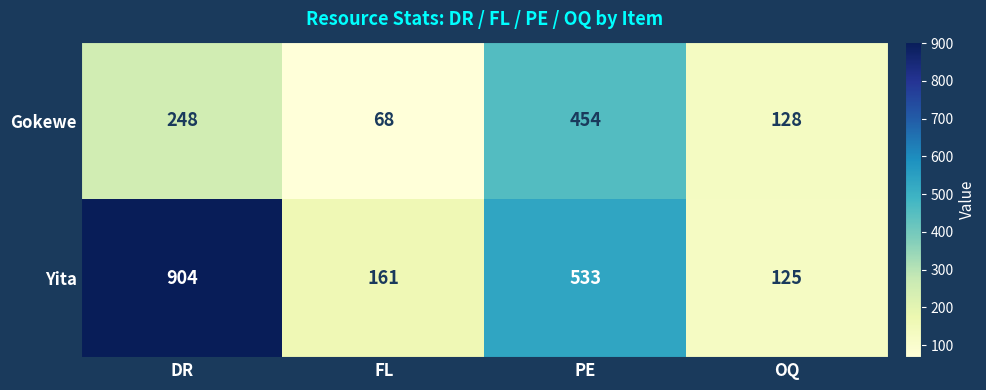

Reading right to left, list all the values displayed in this chart.

Gokewe: 128	454	68	248
Yita: 125	533	161	904